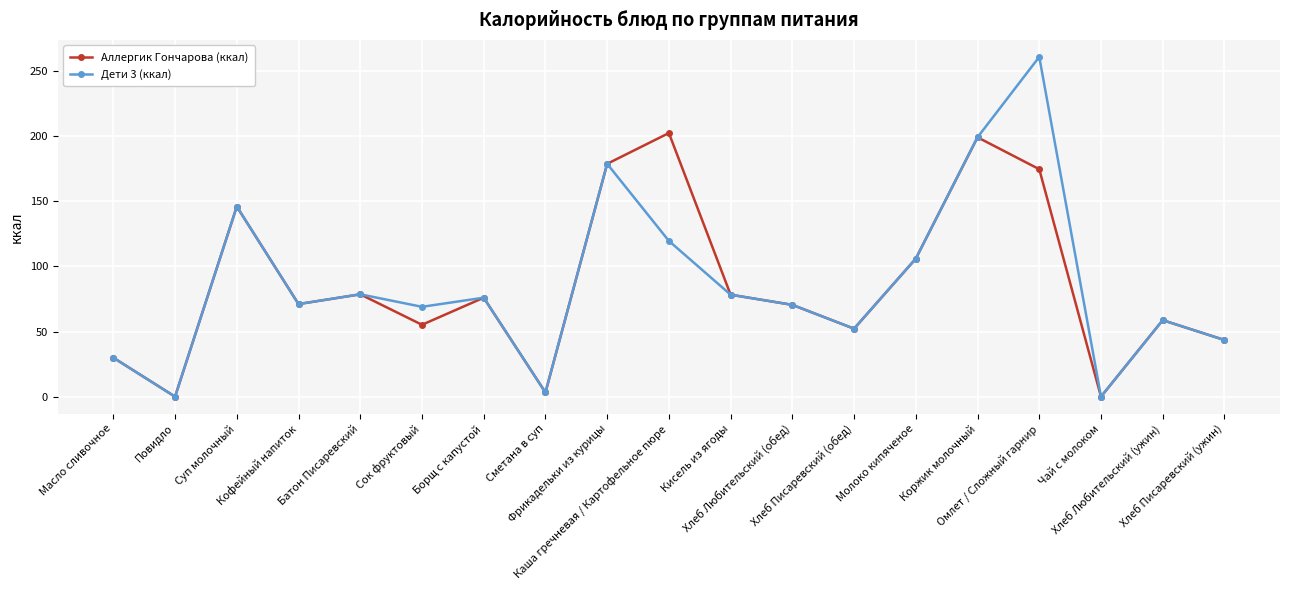

The value of Аллергик Гончарова (ккал) at Хлеб Любительский (ужин) is 33.4. True or false?

False